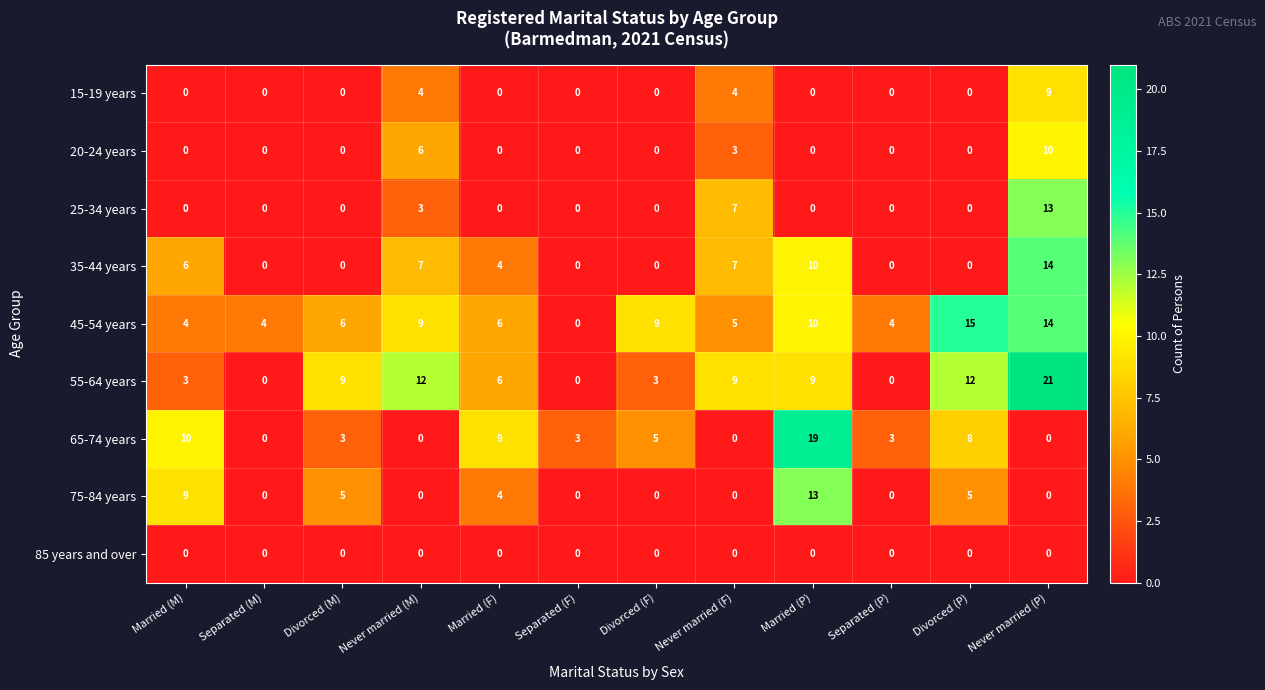

At how many categories does at least one series exceed 13?

3